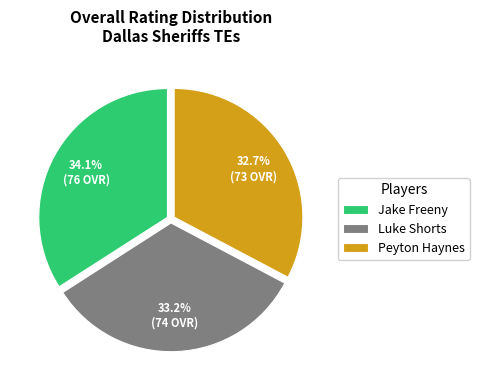

Count the number of slices in the pie.

3